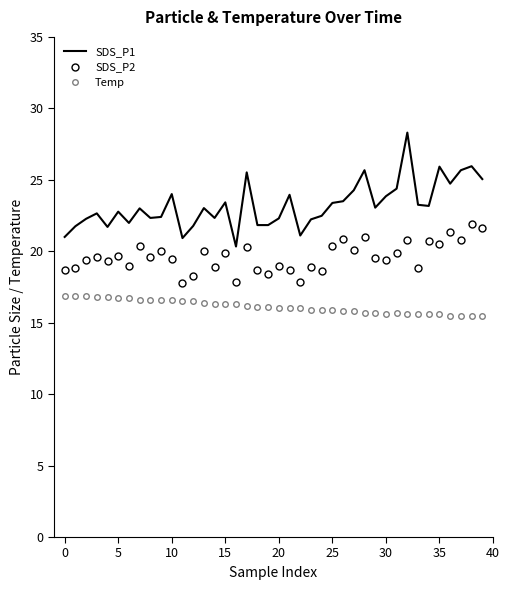

What is the average value of the SDS_P2 series?

19.6